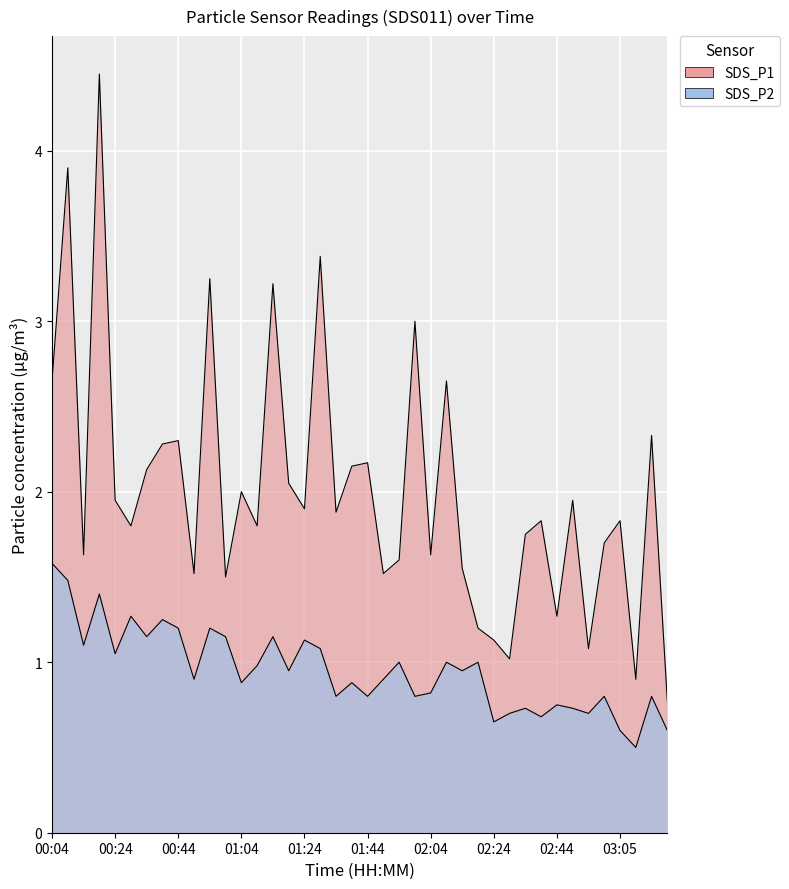

What is the approximate value of SDS_P2 at 01:09?

1.0